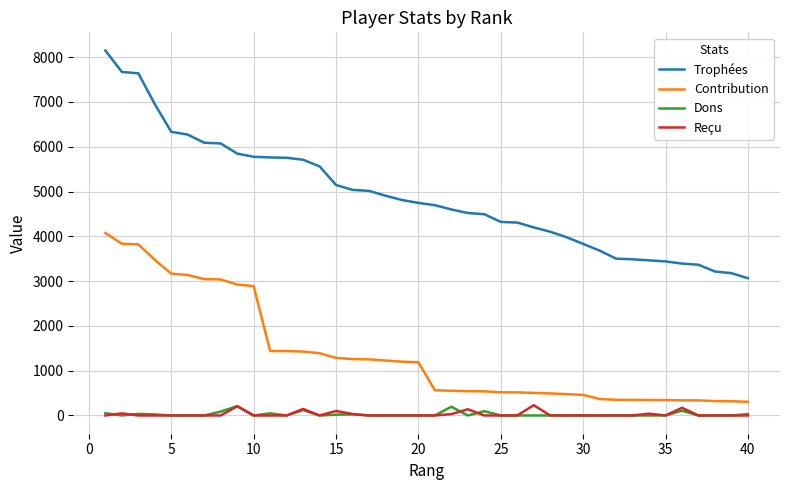

True or false: Trophées and Contribution cross at least once.

False